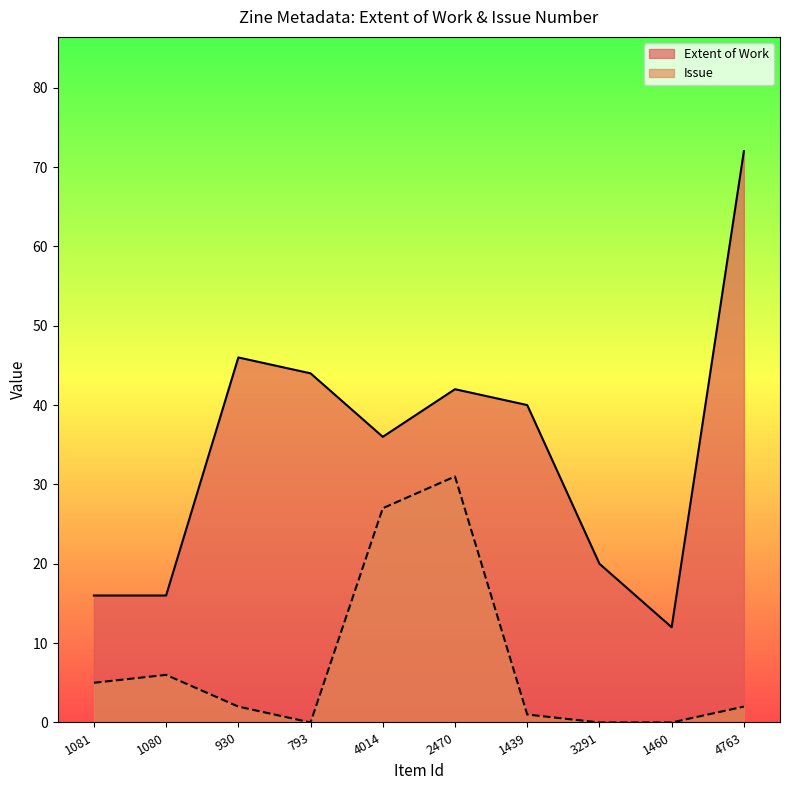

Reading left to right, extract all data points from this chart.

Extent of Work: 1081=16	1080=16	930=46	793=44	4014=36	2470=42	1439=40	3291=20	1460=12	4763=72
Issue: 1081=5	1080=6	930=2	793=0	4014=27	2470=31	1439=1	3291=0	1460=0	4763=2